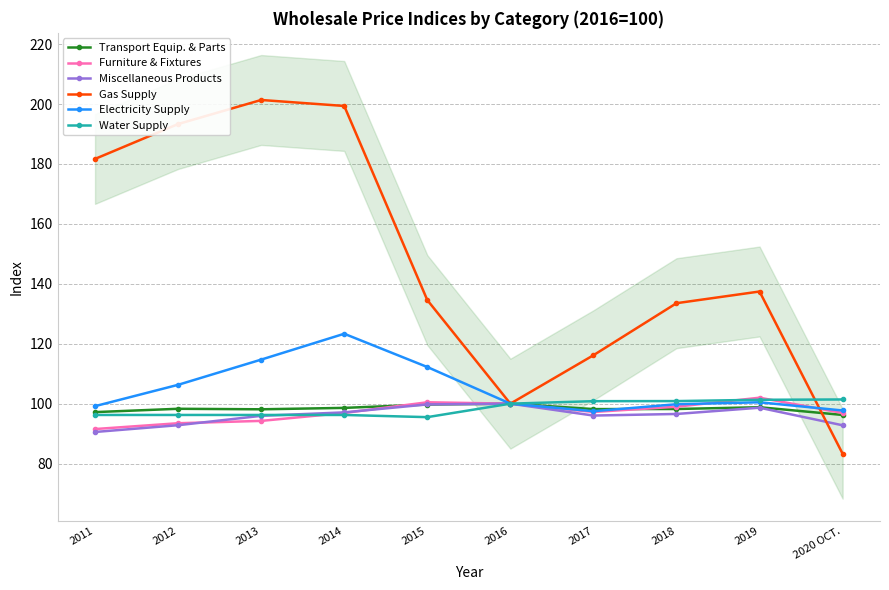

Reading left to right, what are all the values shown in this chart?

Transport Equip. & Parts: 2011=97.2	2012=98.3	2013=98.1	2014=98.6	2015=99.7	2016=100.0	2017=98.2	2018=98.2	2019=98.8	2020 OCT.=96.2
Furniture & Fixtures: 2011=91.5	2012=93.5	2013=94.2	2014=96.9	2015=100.5	2016=100.0	2017=97.2	2018=99.0	2019=102.0	2020 OCT.=96.9
Miscellaneous Products: 2011=90.5	2012=92.8	2013=95.9	2014=97.1	2015=99.8	2016=100.0	2017=96.0	2018=96.6	2019=98.7	2020 OCT.=92.8
Gas Supply: 2011=181.7	2012=193.3	2013=201.3	2014=199.3	2015=134.6	2016=100.0	2017=116.2	2018=133.5	2019=137.4	2020 OCT.=83.3
Electricity Supply: 2011=99.2	2012=106.3	2013=114.7	2014=123.3	2015=112.2	2016=100.0	2017=97.5	2018=99.8	2019=100.5	2020 OCT.=97.7
Water Supply: 2011=96.2	2012=96.2	2013=96.2	2014=96.2	2015=95.5	2016=100.0	2017=100.8	2018=100.9	2019=101.3	2020 OCT.=101.4